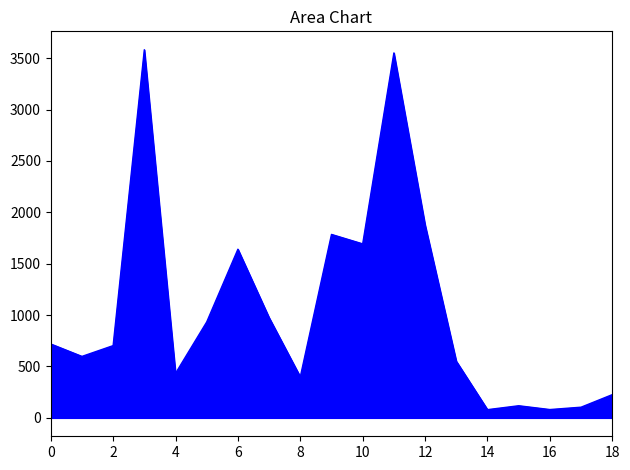

How many lines are shown in the chart?

1